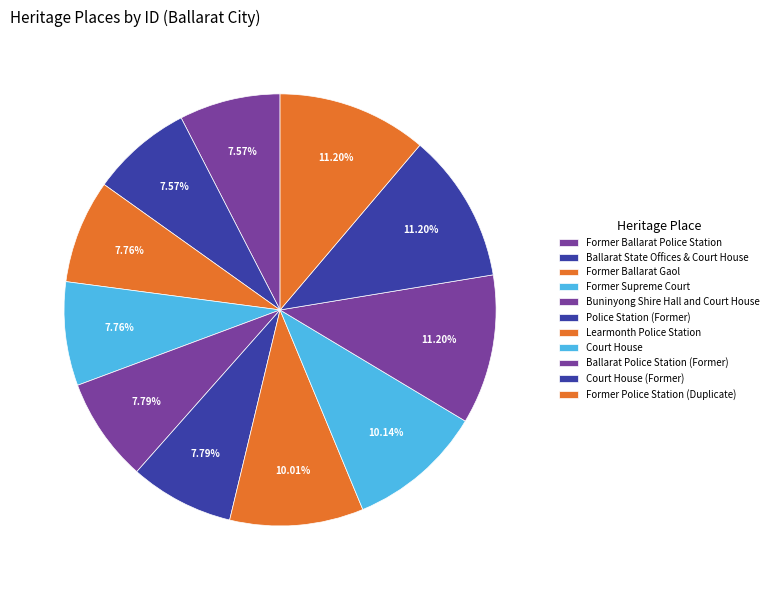

True or false: Police Station (Former) accounts for 1% of the total.

False